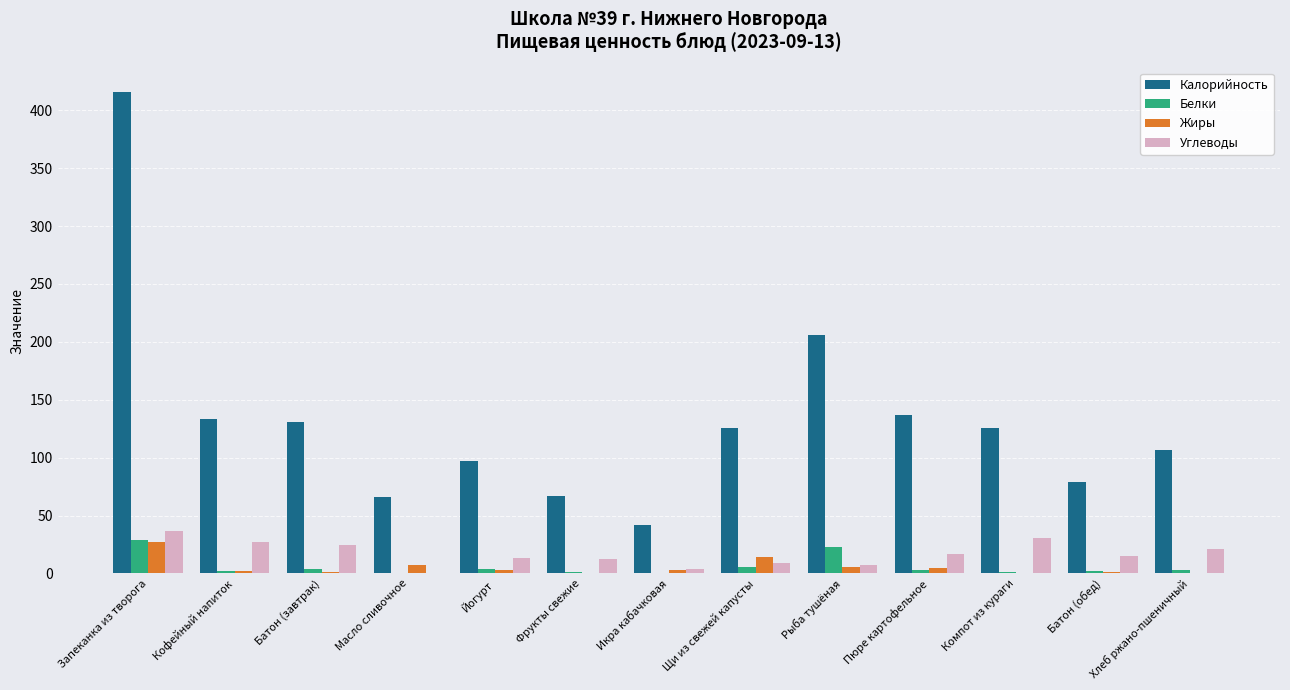

What are all the series names shown in the legend?

Калорийность, Белки, Жиры, Углеводы